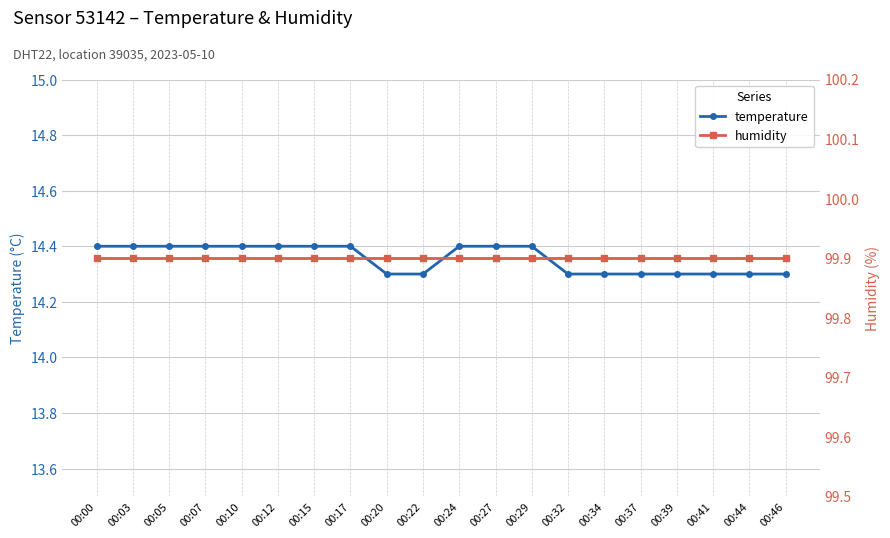

True or false: humidity has a value of 164.3 at 00:17.

False